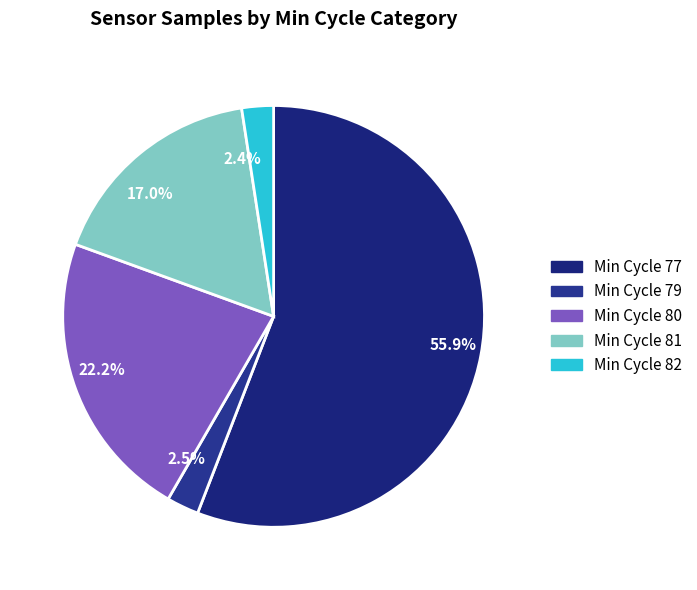

What is the largest slice in the pie chart?

55.9%